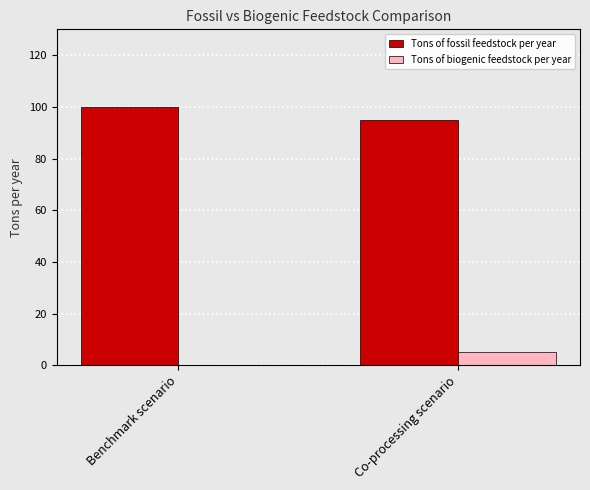

The value of Tons of biogenic feedstock per year at Benchmark scenario is 0. True or false?

True